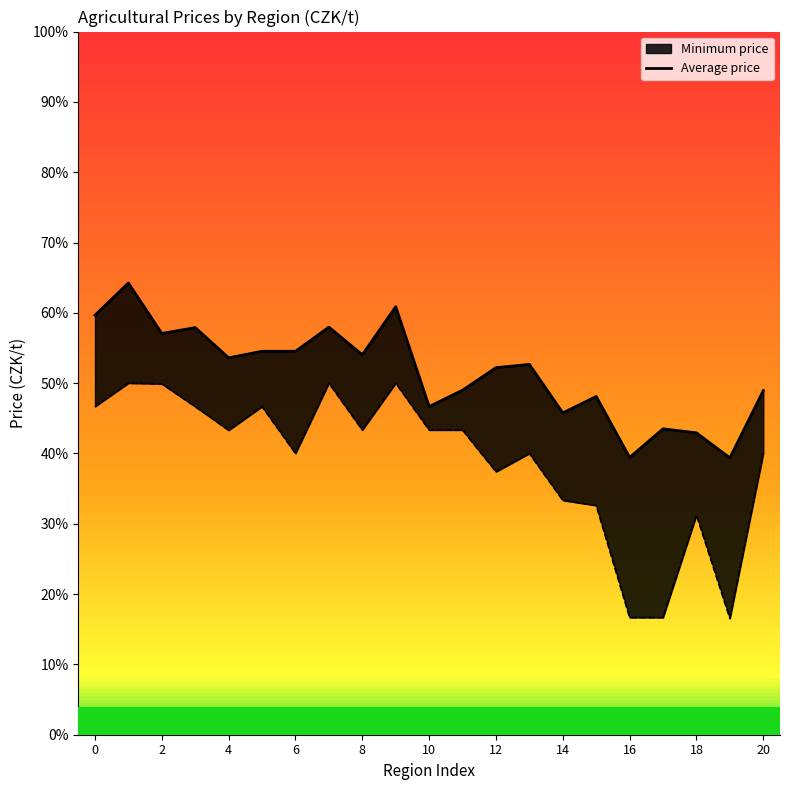

Where is the first local minimum?

2